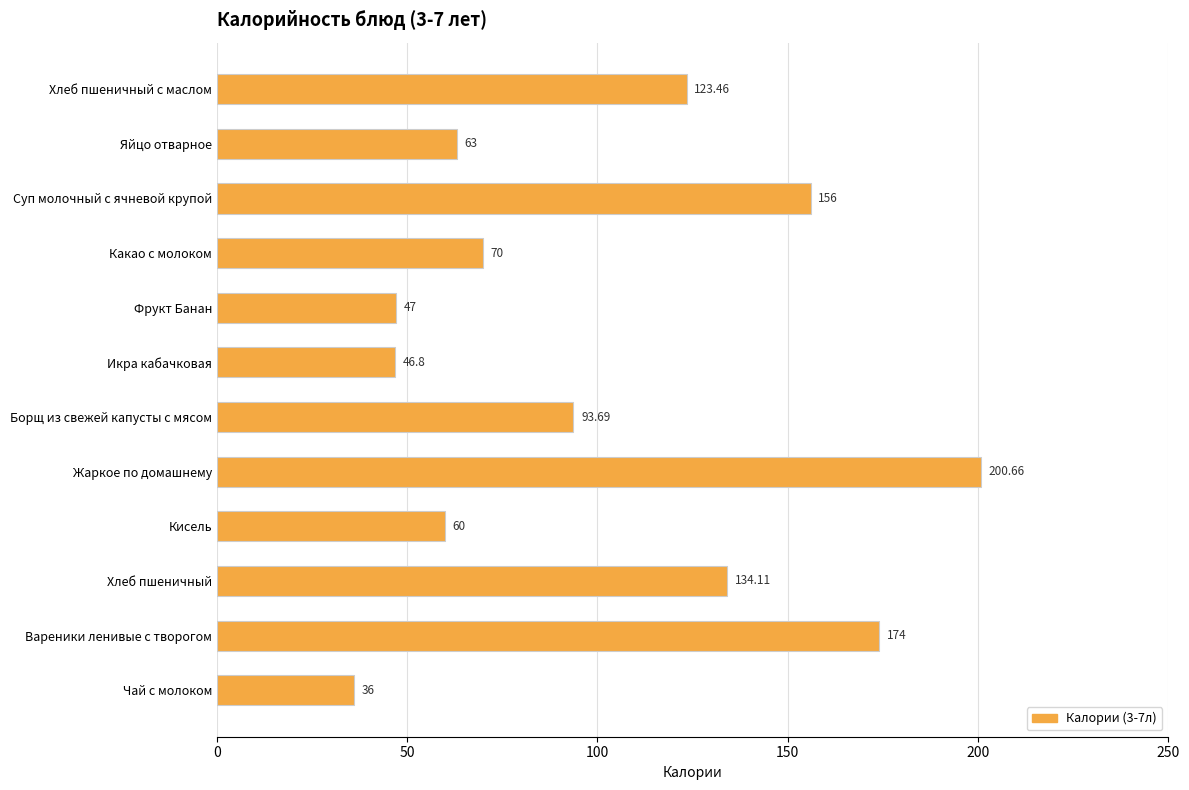

Does the chart contain stacked bars?

No